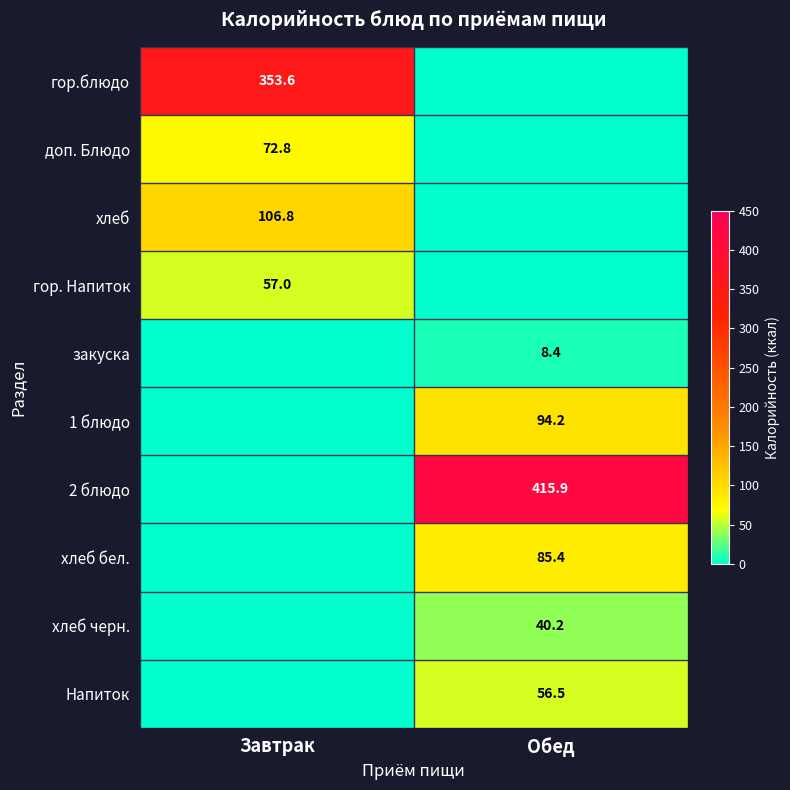

True or false: 1 блюдо has a value of 61.8 at Обед.

False